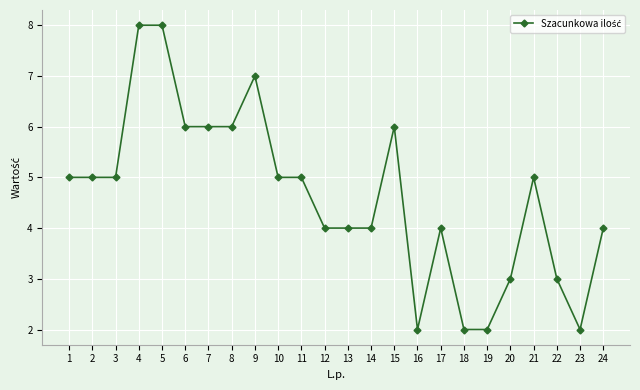

Reading right to left, what are all the values shown in this chart?

24=4	23=2	22=3	21=5	20=3	19=2	18=2	17=4	16=2	15=6	14=4	13=4	12=4	11=5	10=5	9=7	8=6	7=6	6=6	5=8	4=8	3=5	2=5	1=5